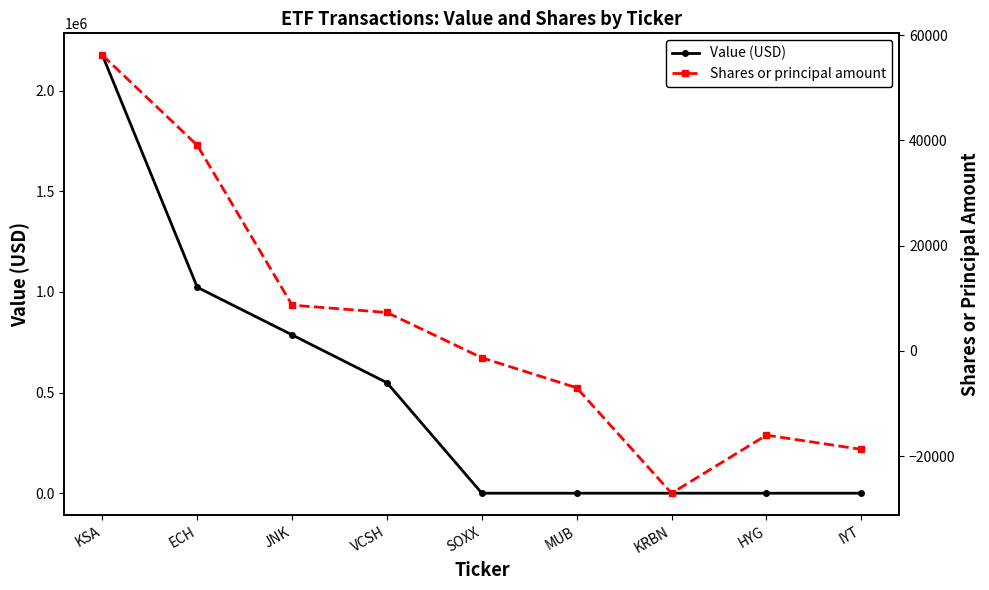

How many lines are shown in the chart?

2